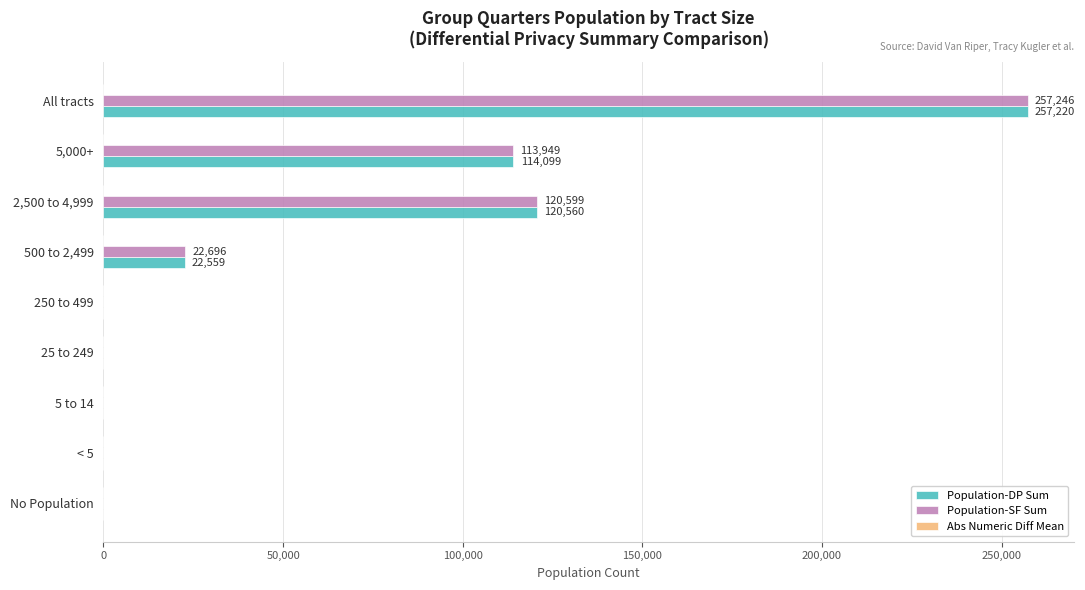

What is the greatest value displayed?

257246